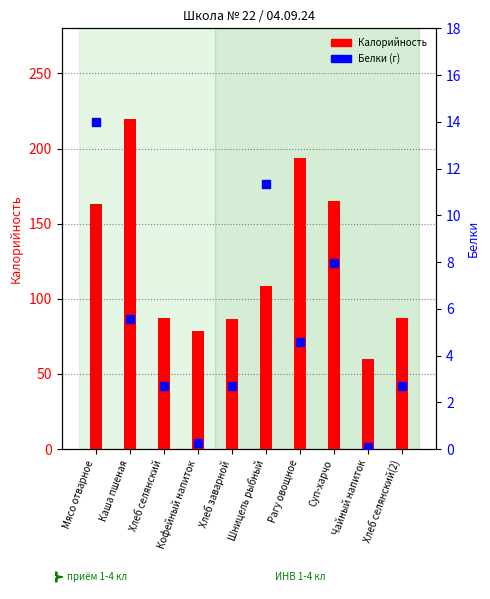

Which series contains the lowest Y value?

Белки